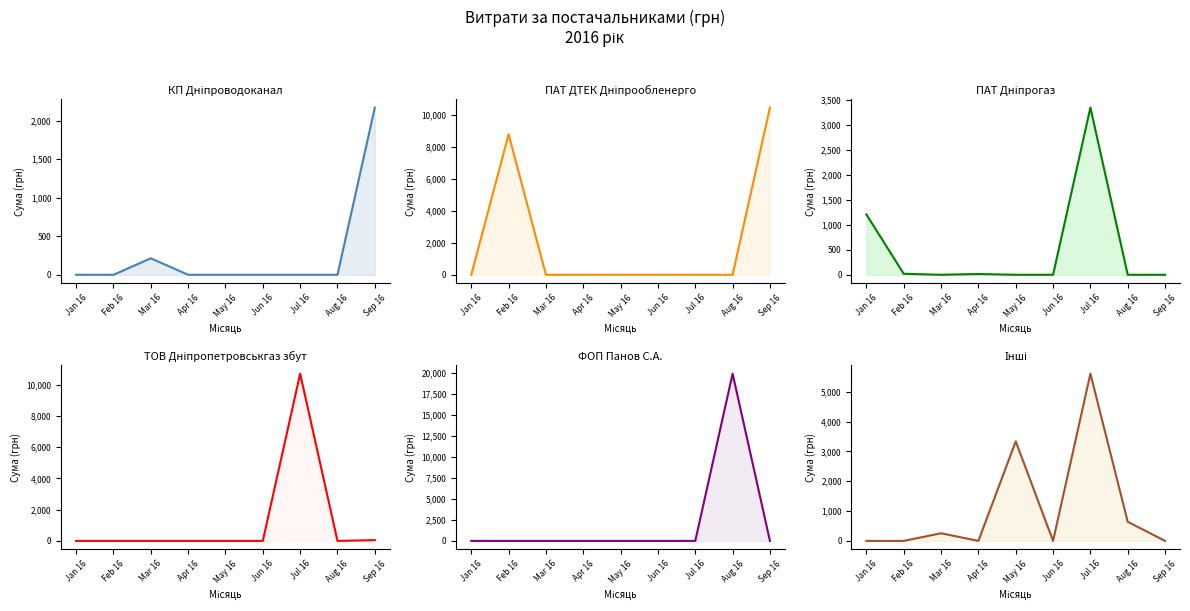

What is the label of the 5th point from the left?

May 16